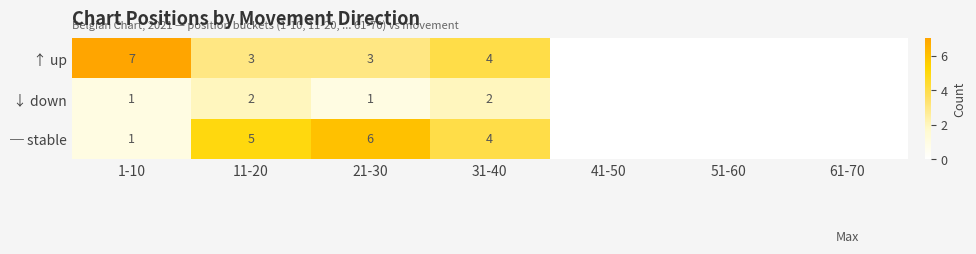

What is the sum of the ─ stable values at 21-30 and 31-40?

10